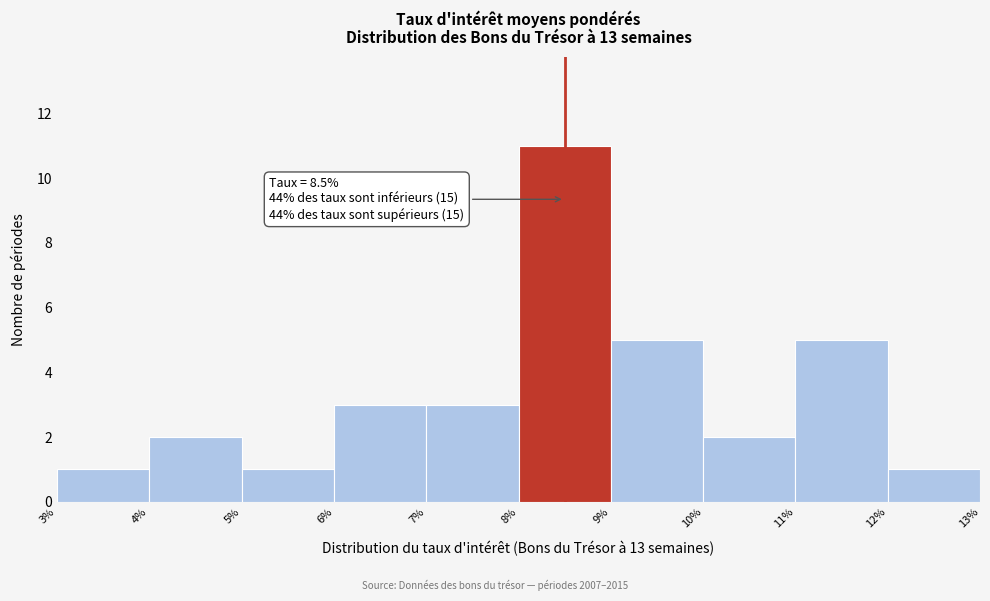

Which range on the x-axis has the tallest bar?

8% to 9%